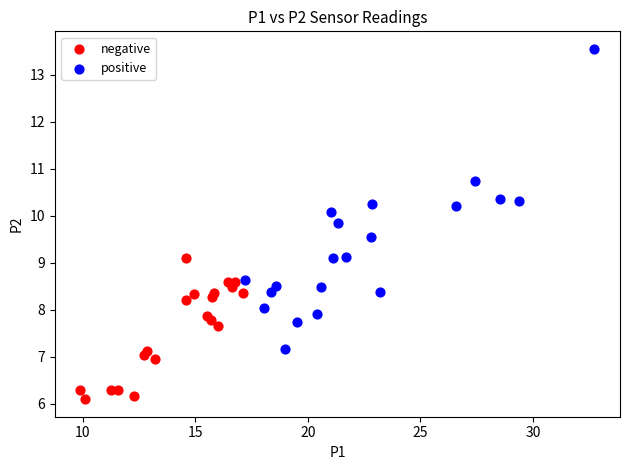

Which series has the widest spread of Y values?

positive